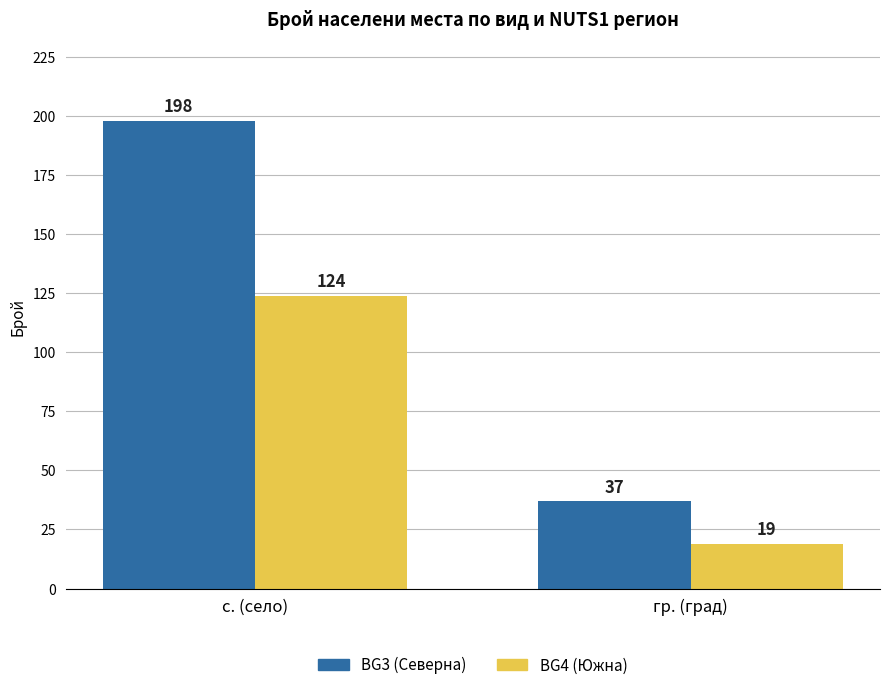

The value of BG3 (Северна) at гр. (град) is 37. True or false?

True